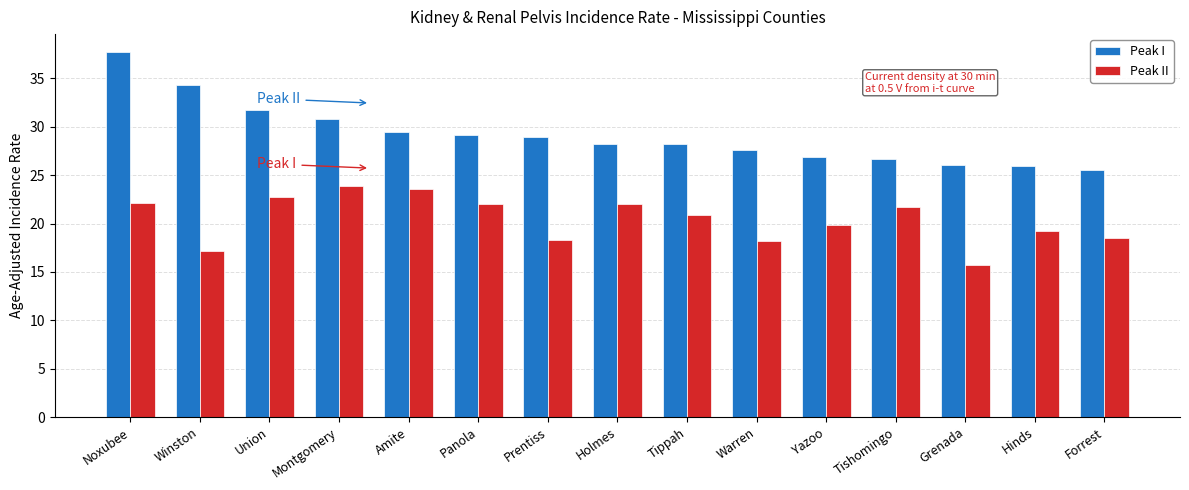

At which category is the sum across all series the highest?

Noxubee